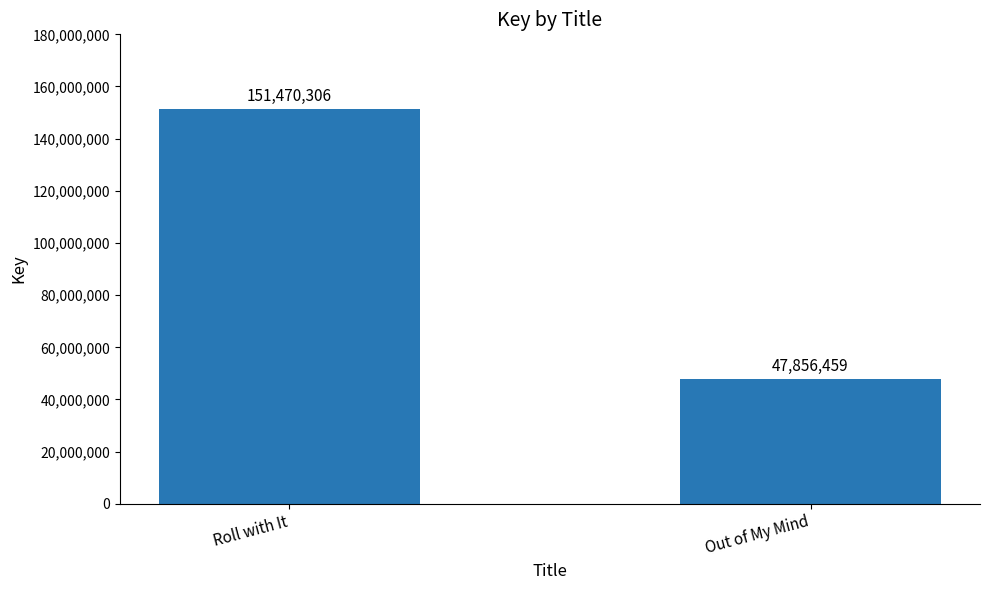

Approximately how many times larger is the value at Out of My Mind compared to Roll with It?

0.3